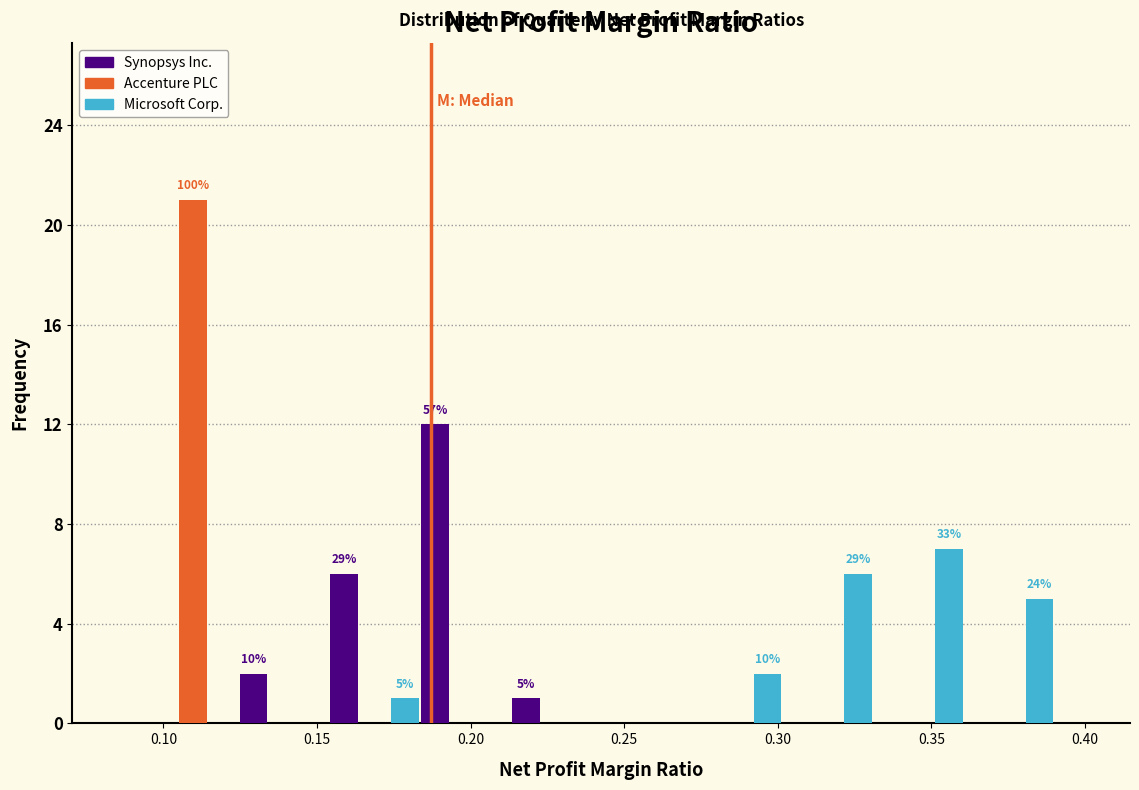

In the Synopsys Inc. series, which range on the x-axis has the tallest bar?

0.185 to 0.215